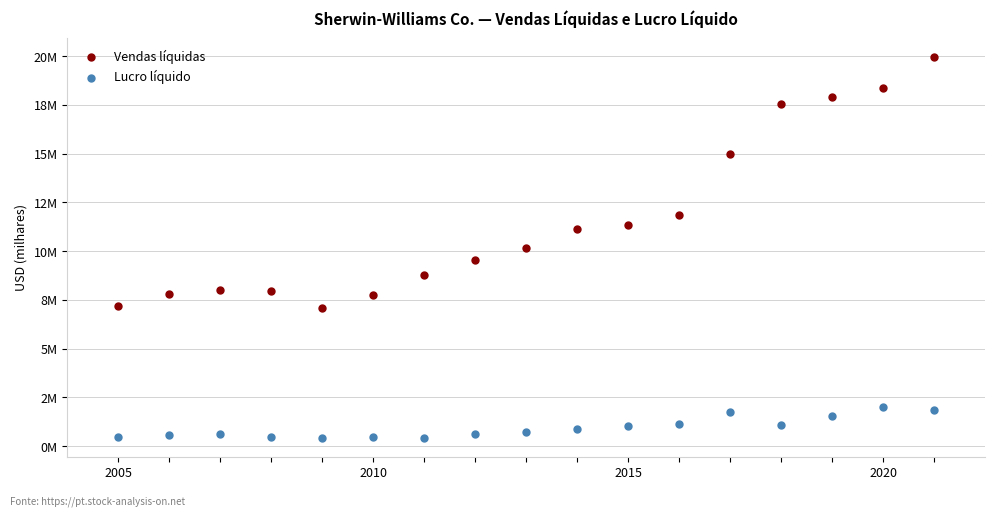

Which series reaches the minimum Y coordinate?

Lucro líquido